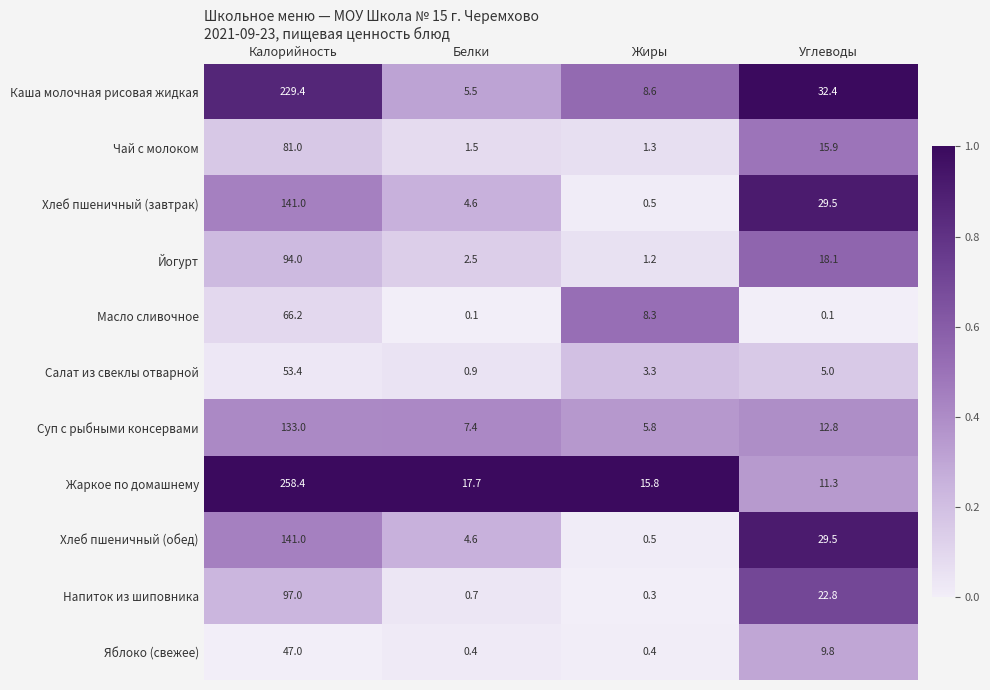

What is the sum of the Каша молочная рисовая жидкая values at Белки and Жиры?

14.1